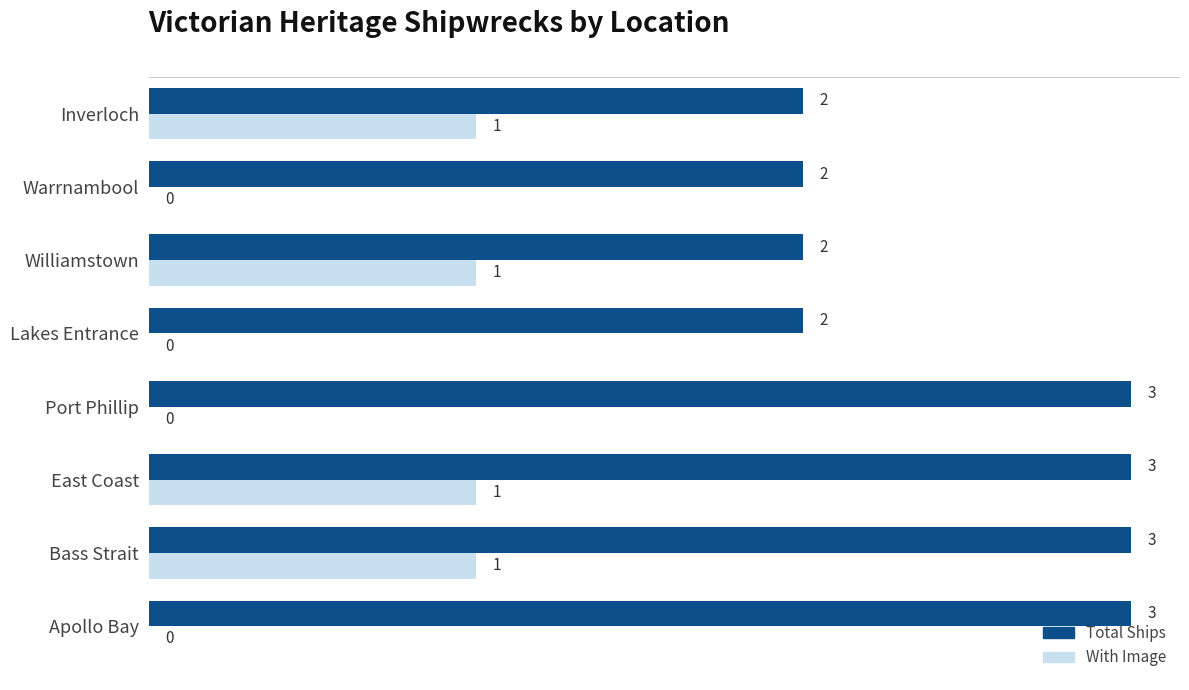

The Total Ships series shows 2 at Williamstown. True or false?

True